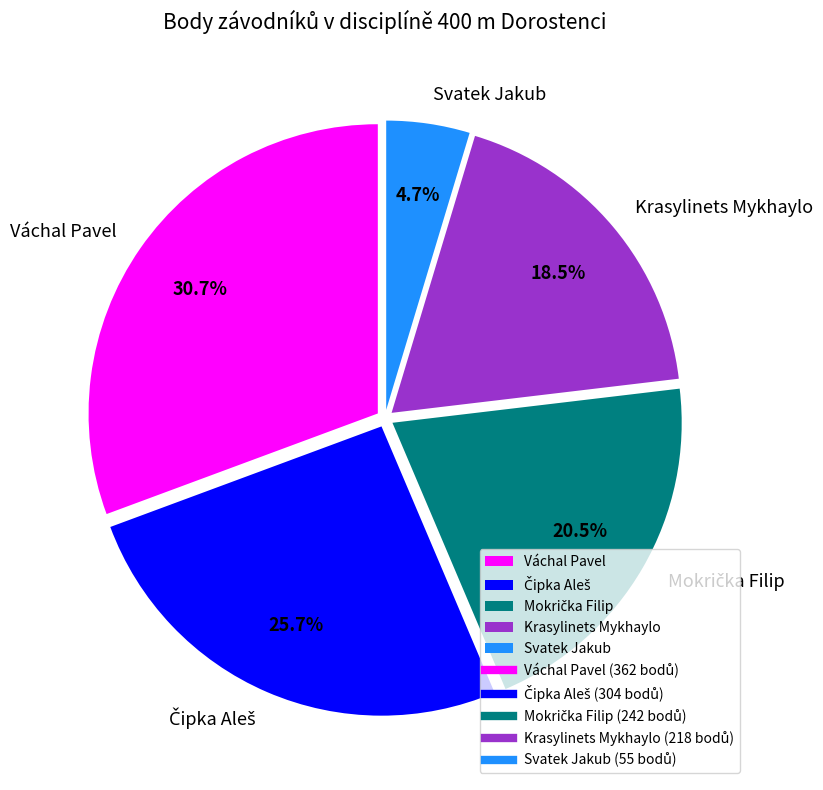

To the nearest percent, what is the difference between the largest and smallest slice percentages?

26%